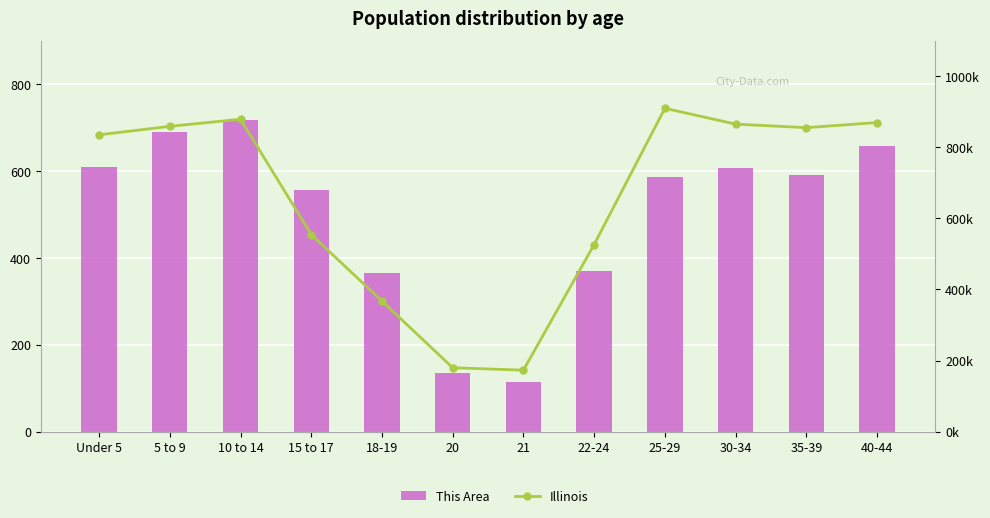

How many data points in This Area are above 592?

5